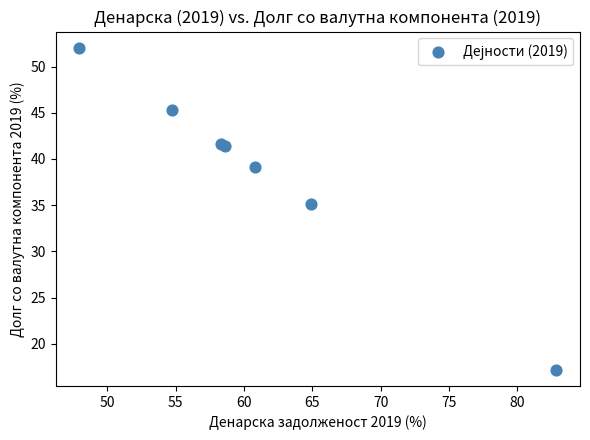

What Y value in the scatter plot is closest to 34?

35.1